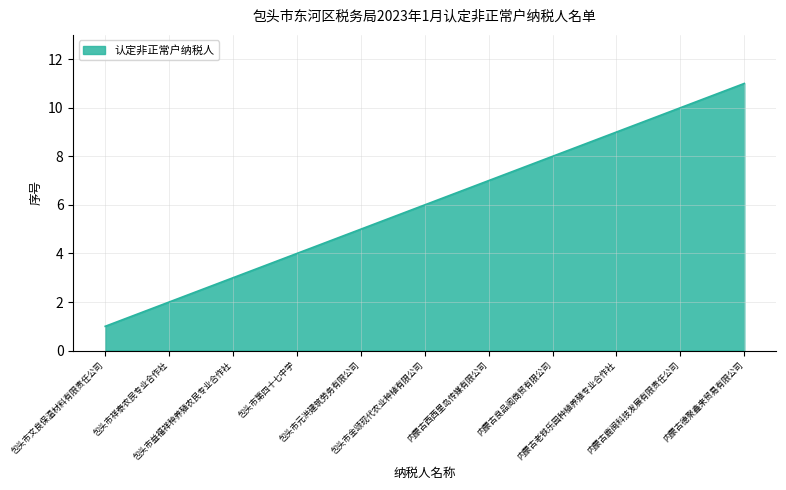

Reading left to right, transcribe all the data shown in this chart.

包头市文良保温材料有限责任公司=1	包头市祥泰农民专业合作社=2	包头市益福祥种养殖农民专业合作社=3	包头市第四十七中学=4	包头市元洪建筑劳务有限公司=5	包头市金颂现代农业种植有限公司=6	内蒙古西西里岛传媒有限公司=7	内蒙古良品阁商贸有限公司=8	内蒙古老铁乐园种植养殖专业合作社=9	内蒙古鹿闽科技发展有限责任公司=10	内蒙古德聚鑫来贸易有限公司=11